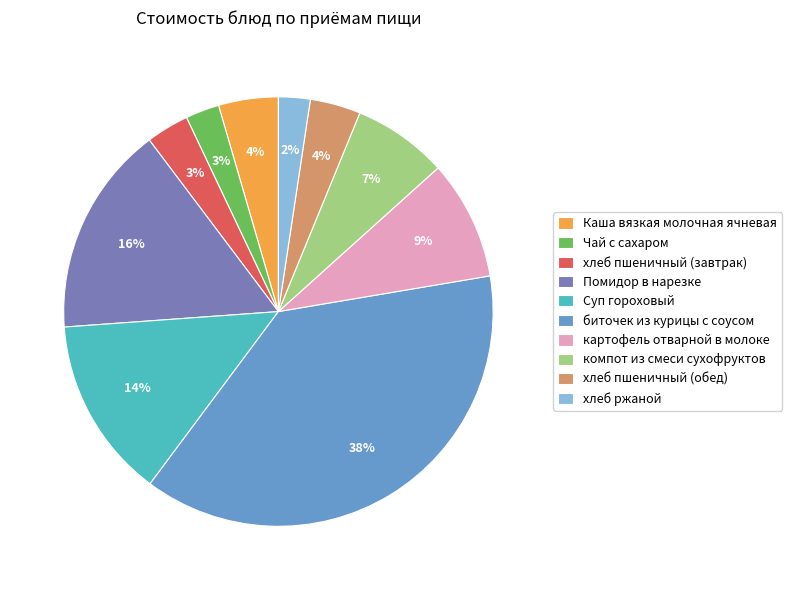

Which has a higher value, хлеб ржаной or хлеб пшеничный (завтрак)?

хлеб пшеничный (завтрак)